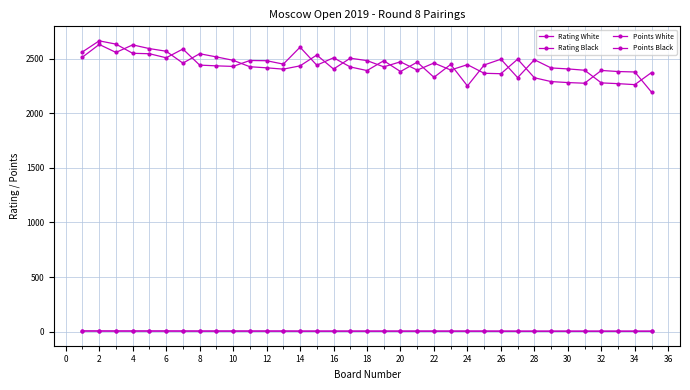

Which series has the widest spread of values?

Rating Black